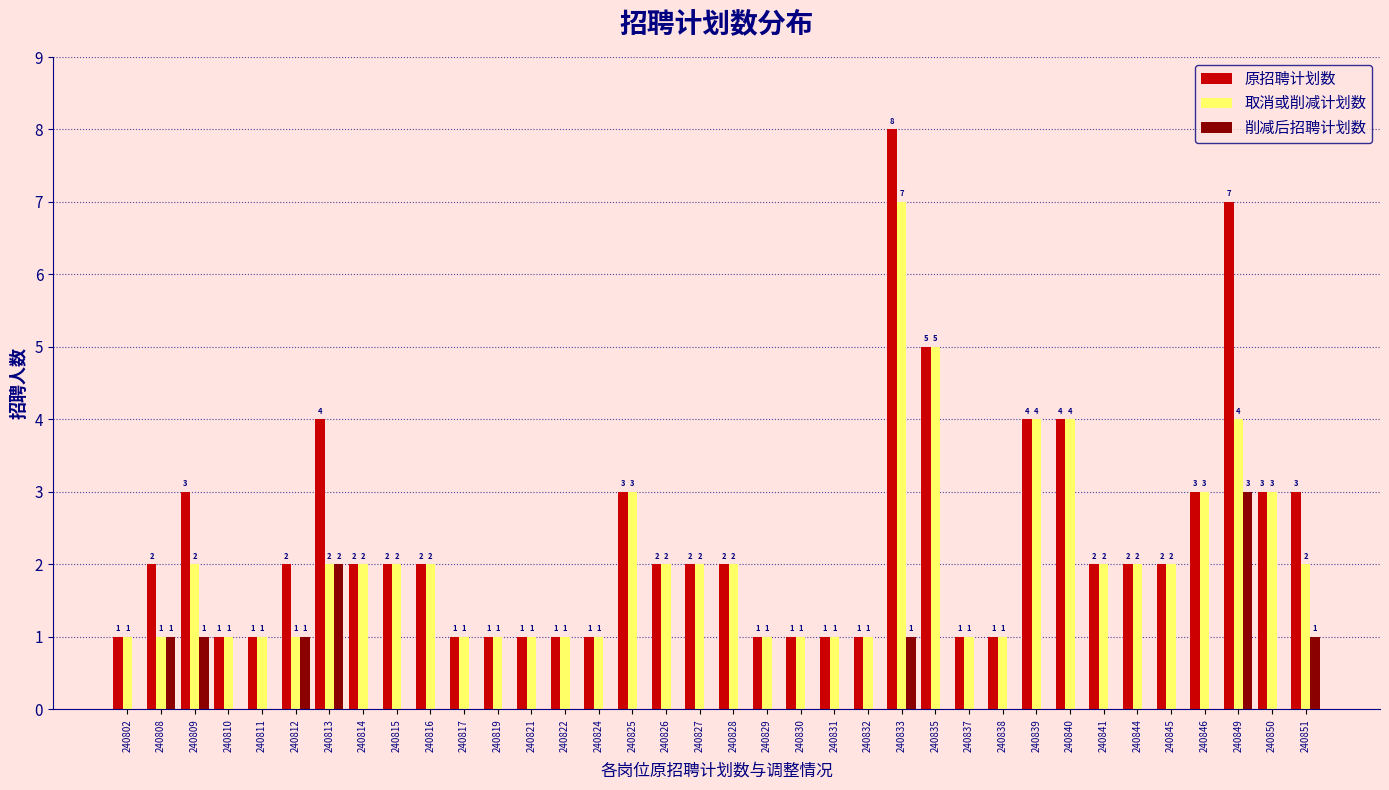

Reading right to left, extract all data points from this chart.

原招聘计划数: 240851=3	240850=3	240849=7	240846=3	240845=2	240844=2	240841=2	240840=4	240839=4	240838=1	240837=1	240835=5	240833=8	240832=1	240831=1	240830=1	240829=1	240828=2	240827=2	240826=2	240825=3	240824=1	240822=1	240821=1	240819=1	240817=1	240816=2	240815=2	240814=2	240813=4	240812=2	240811=1	240810=1	240809=3	240808=2	240802=1
取消或削减计划数: 240851=2	240850=3	240849=4	240846=3	240845=2	240844=2	240841=2	240840=4	240839=4	240838=1	240837=1	240835=5	240833=7	240832=1	240831=1	240830=1	240829=1	240828=2	240827=2	240826=2	240825=3	240824=1	240822=1	240821=1	240819=1	240817=1	240816=2	240815=2	240814=2	240813=2	240812=1	240811=1	240810=1	240809=2	240808=1	240802=1
削减后招聘计划数: 240851=1	240850=0	240849=3	240846=0	240845=0	240844=0	240841=0	240840=0	240839=0	240838=0	240837=0	240835=0	240833=1	240832=0	240831=0	240830=0	240829=0	240828=0	240827=0	240826=0	240825=0	240824=0	240822=0	240821=0	240819=0	240817=0	240816=0	240815=0	240814=0	240813=2	240812=1	240811=0	240810=0	240809=1	240808=1	240802=0